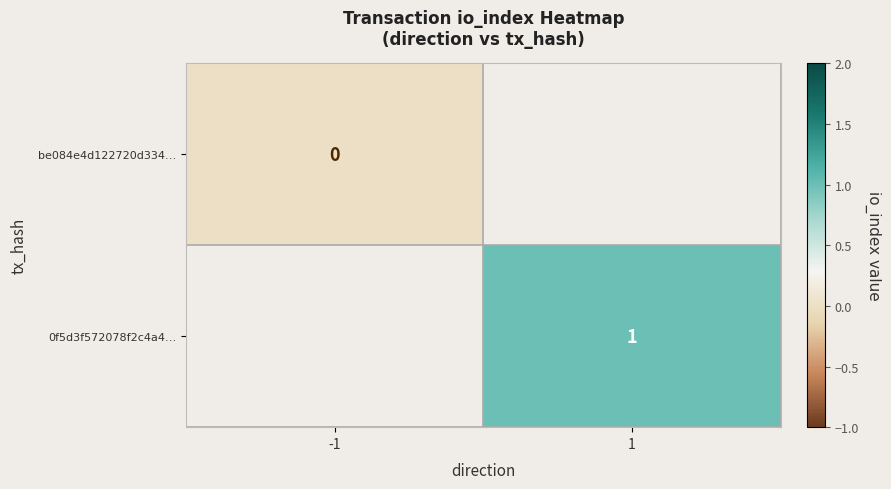

At which label is be084e4d122720d334… closest to 0?

-1